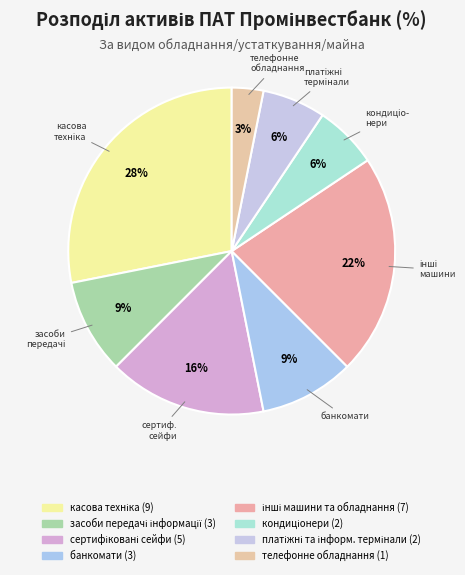

Which slice is the largest?

касова техніка